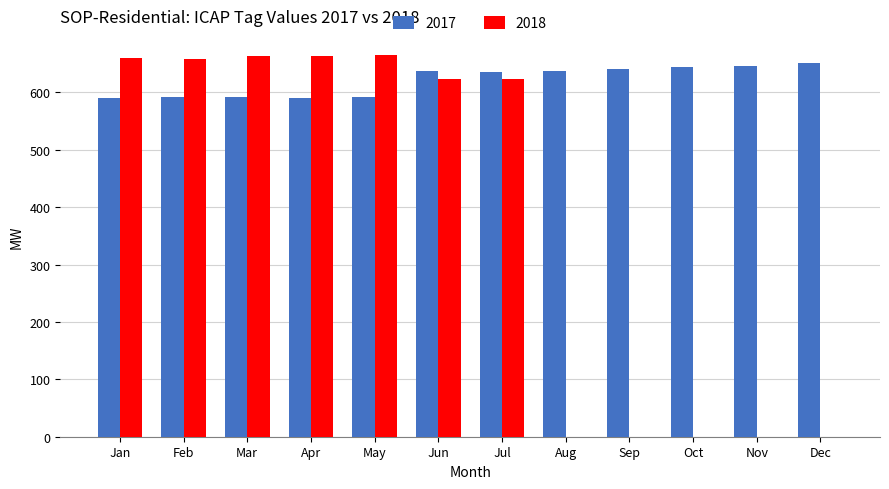

Is the value of 2018 at Apr greater than the value of 2017 at Mar?

Yes